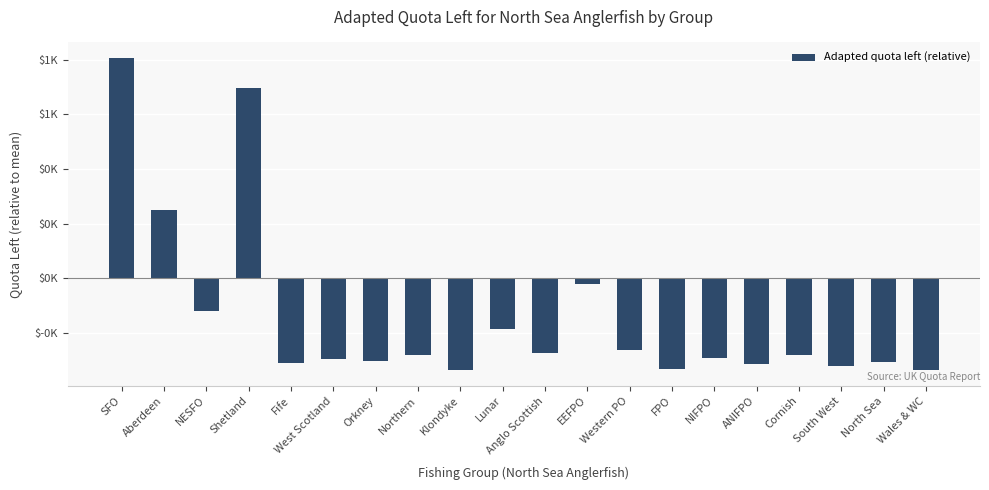

List the labels in order of value, smallest first.

Klondyke, Wales & WC, FPO, South West, ANIFPO, Fife, North Sea, Orkney, West Scotland, NIFPO, Northern, Cornish, Anglo Scottish, Western PO, Lunar, NESFO, EEFPO, Aberdeen, Shetland, SFO